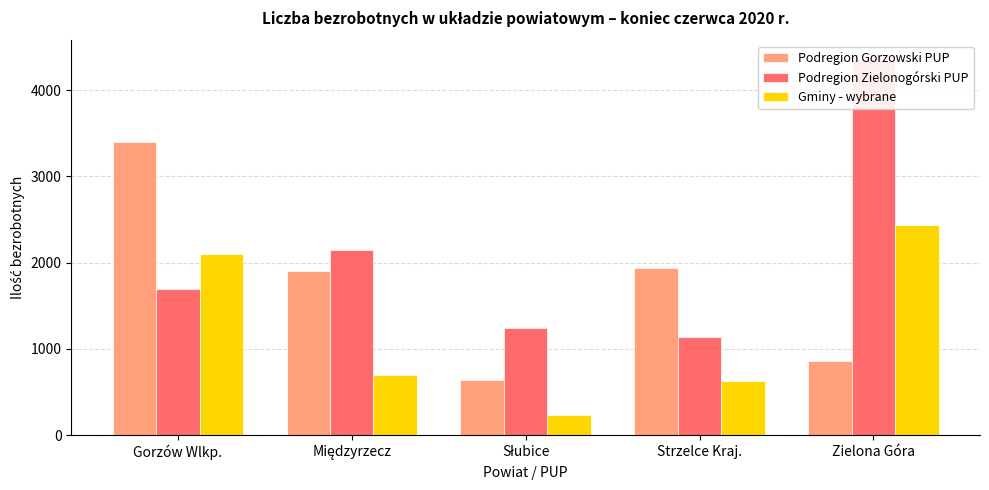

At which label is Gminy - wybrane closest to 1338?

Międzyrzecz